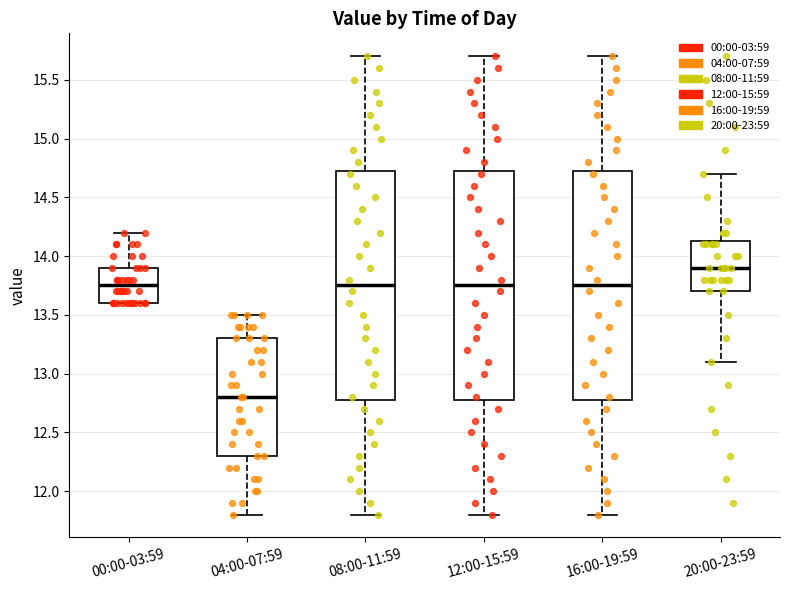

Reading left to right, transcribe this box plot: for each box, give where its median line is, the range the box spans, and where its two whiskers end, as read against the y-axis. The values are not printed on the chart, so give them approximately, as read against the axis.

00:00-03:59: median 13.75, box 13.60 to 13.90, whiskers 13.60 to 14.20
04:00-07:59: median 12.80, box 12.30 to 13.30, whiskers 11.80 to 13.50
08:00-11:59: median 13.75, box 12.80 to 14.75, whiskers 11.80 to 15.70
12:00-15:59: median 13.75, box 12.80 to 14.75, whiskers 11.80 to 15.70
16:00-19:59: median 13.75, box 12.80 to 14.75, whiskers 11.80 to 15.70
20:00-23:59: median 13.90, box 13.70 to 14.15, whiskers 13.10 to 14.70